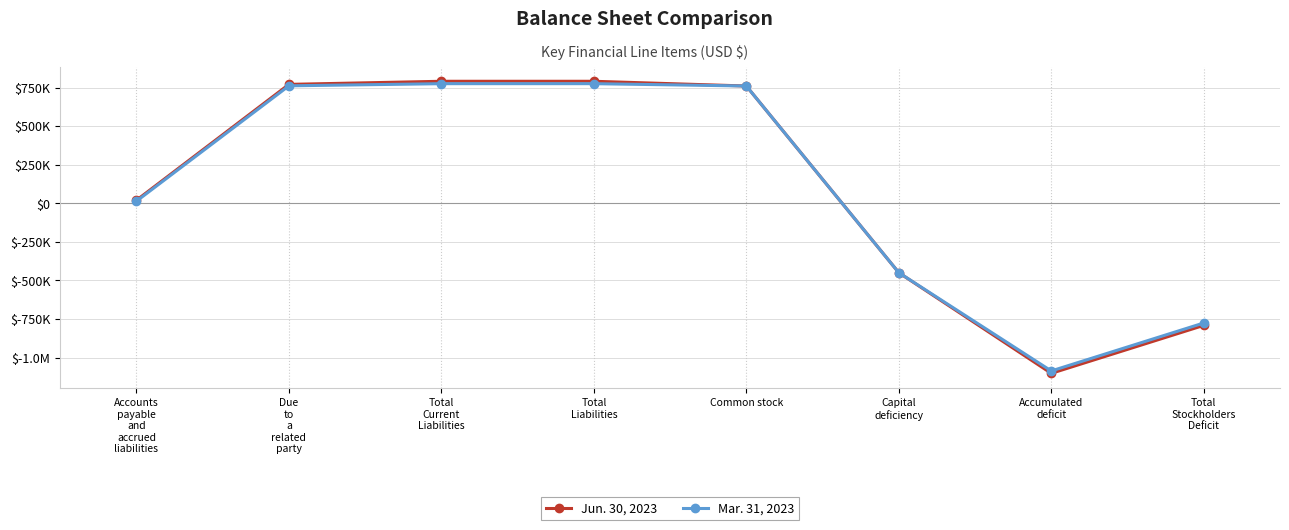

Rank the series at Due
to
a
related
party from lowest to highest value.

Mar. 31, 2023, Jun. 30, 2023